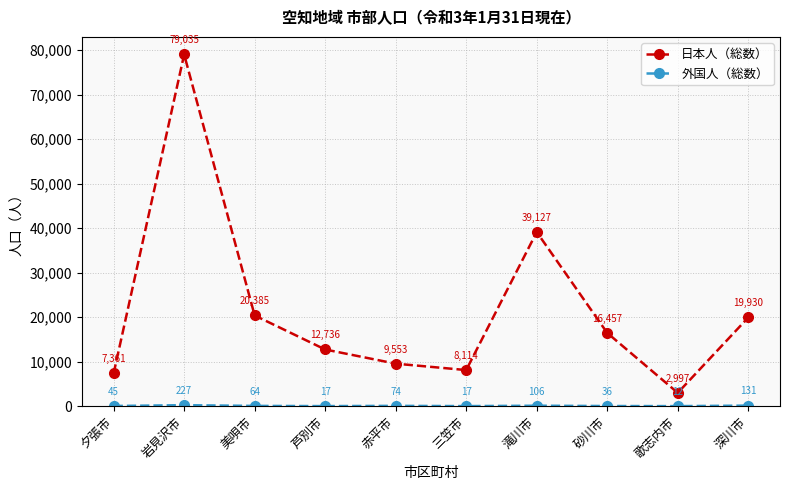

What is the sum of the 日本人（総数） values at 三笠市 and 赤平市?

17667